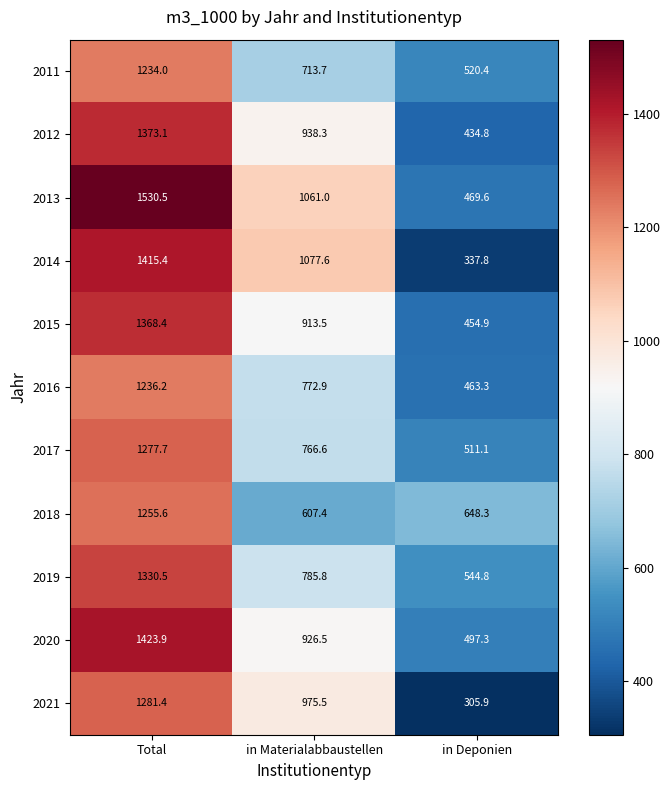

What is the spread (max minus min) of values at in Materialabbaustellen?

470.2